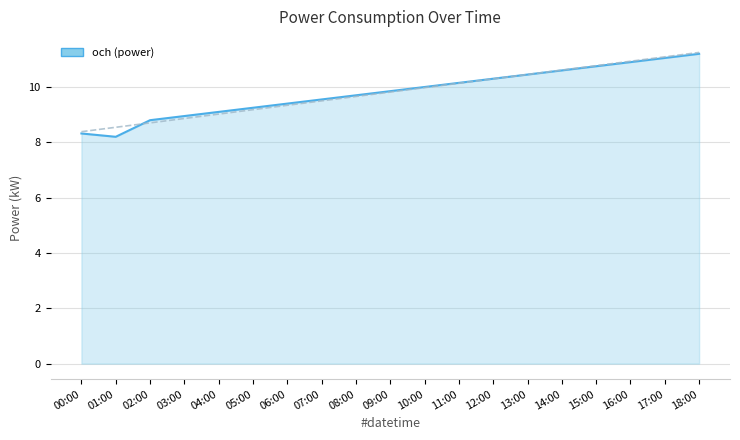

How many interior local valleys (lower than both neighbors) does the data have?

1